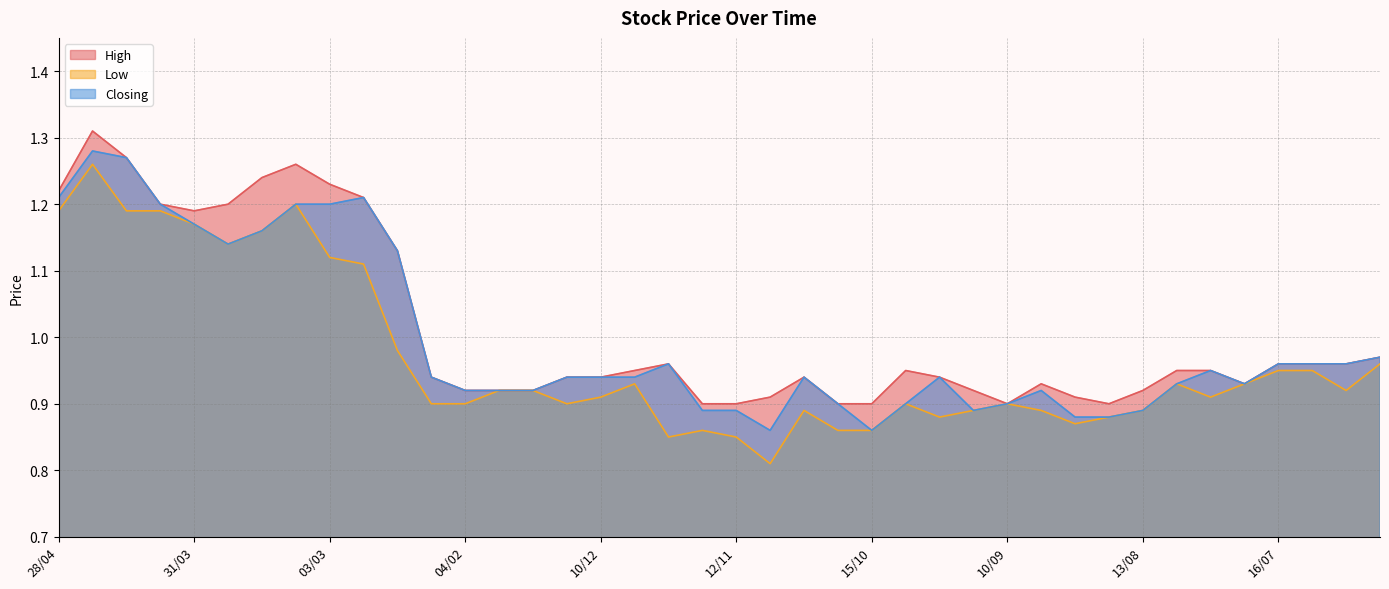

True or false: Low and Closing intersect in this chart.

False